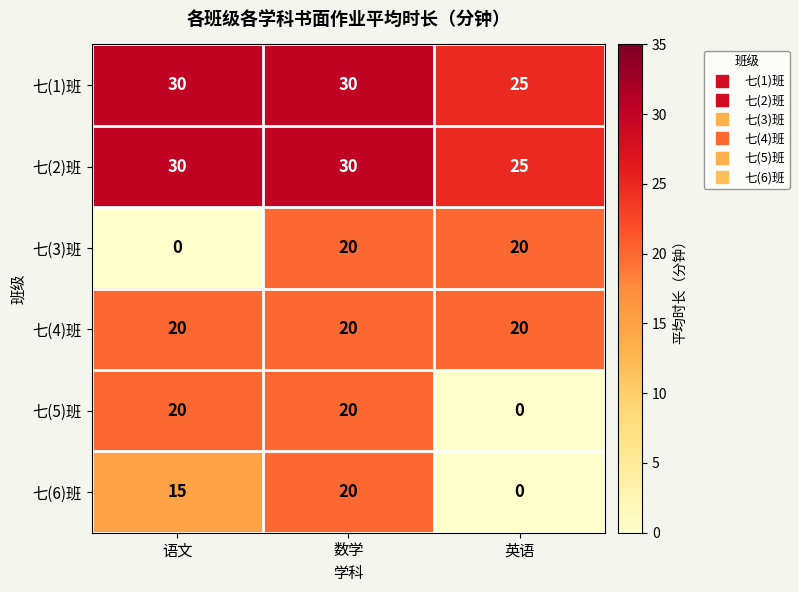

Where is 七(6)班 nearest to the value 10?

语文